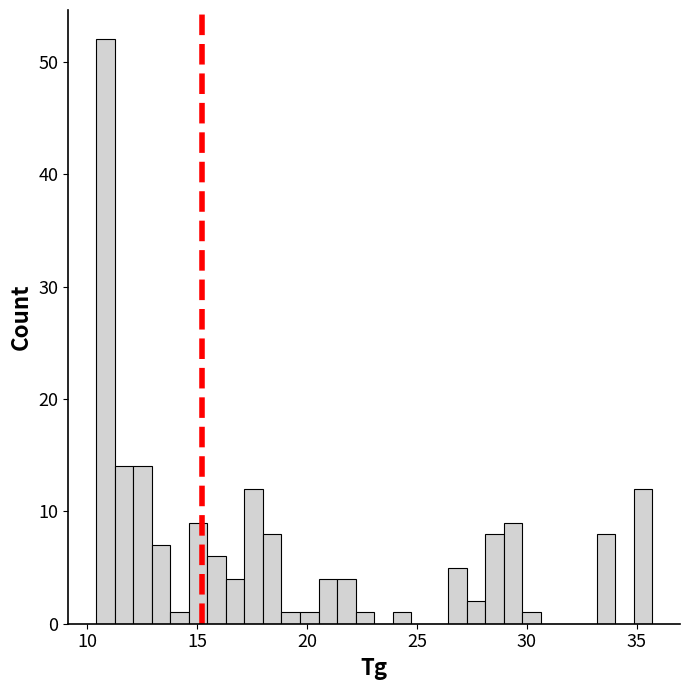

Around what value on the x-axis is the tallest bar? Give the approximate position of its centre, as read against the axis.

11.0